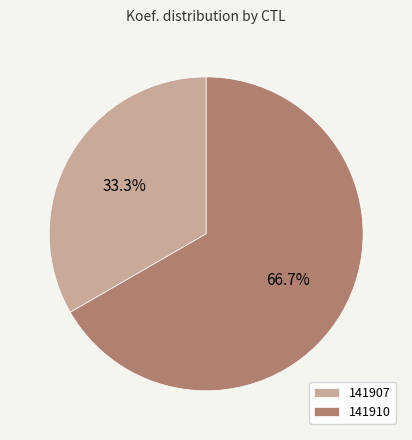

How many slices are in this pie chart?

2